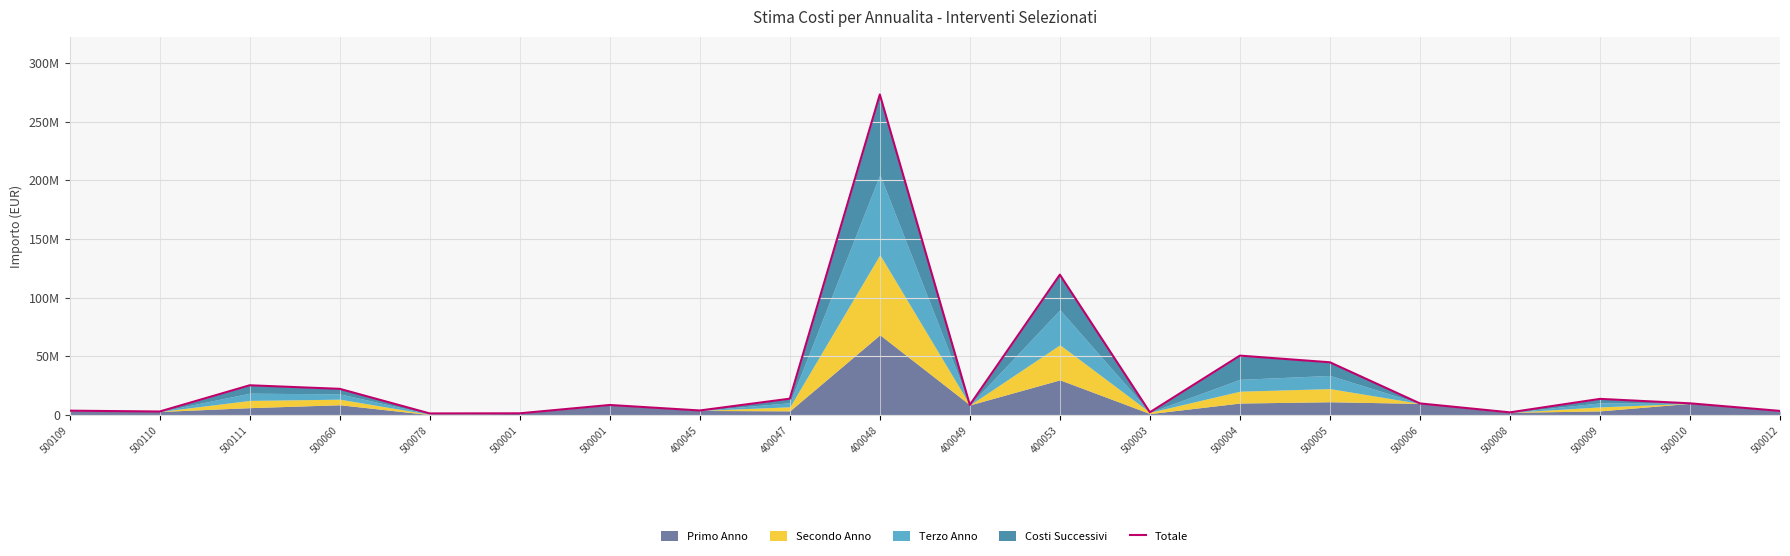

What is the greatest value displayed?

273119295.7